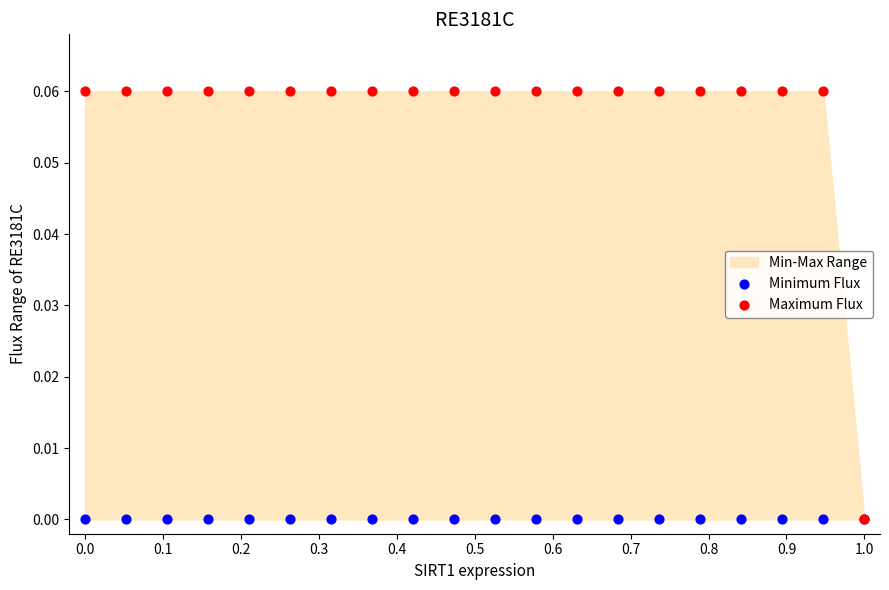

Which series has the widest spread of Y values?

Maximum Flux